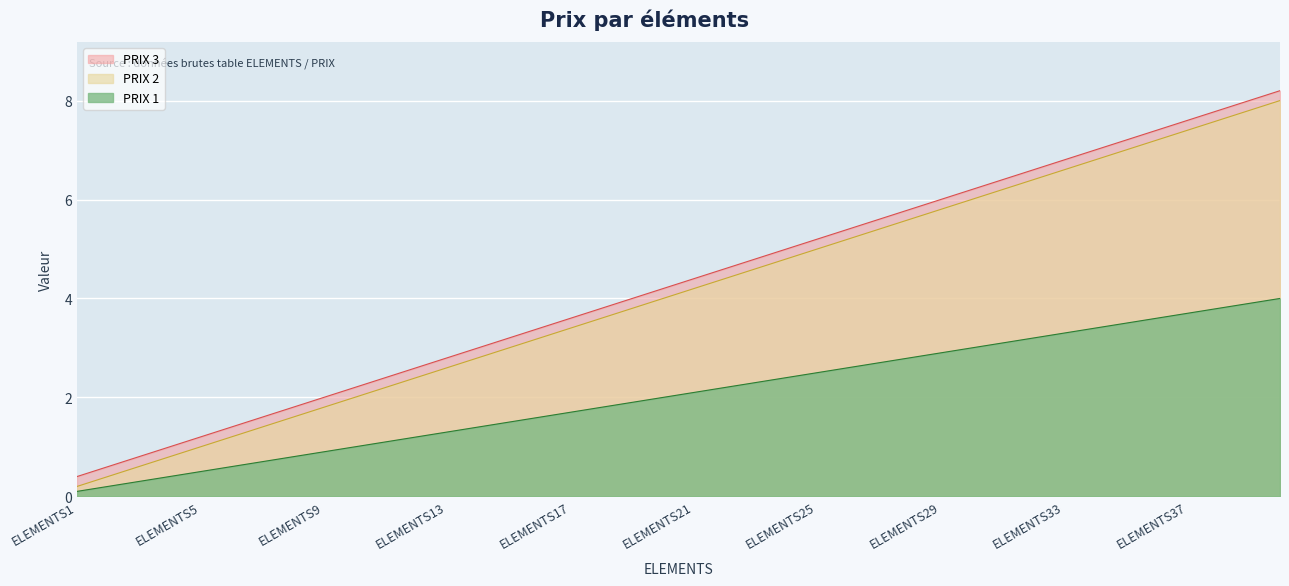

What is the difference between the maximum and minimum values in the PRIX 2 series?

7.8